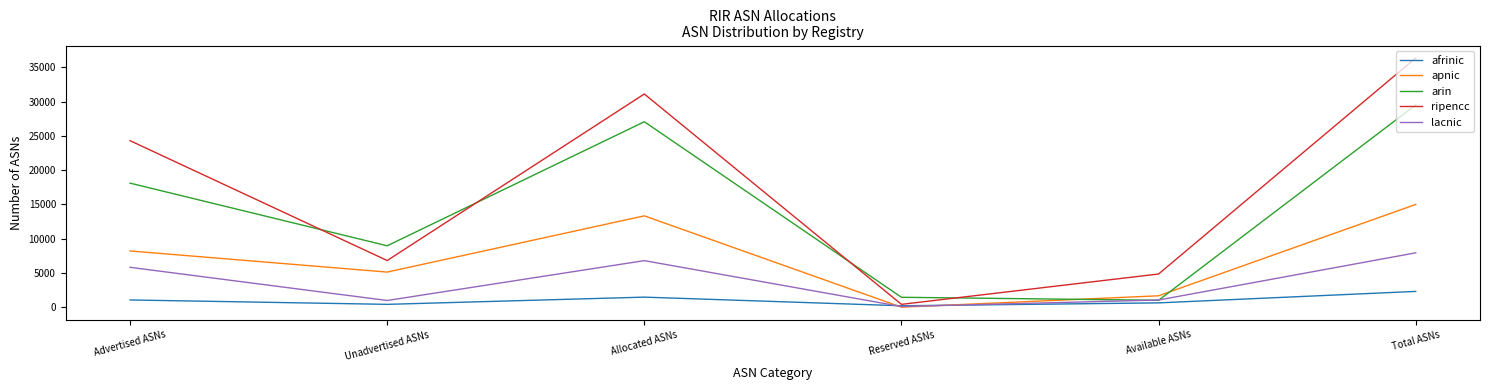

True or false: ripencc and apnic intersect in this chart.

False